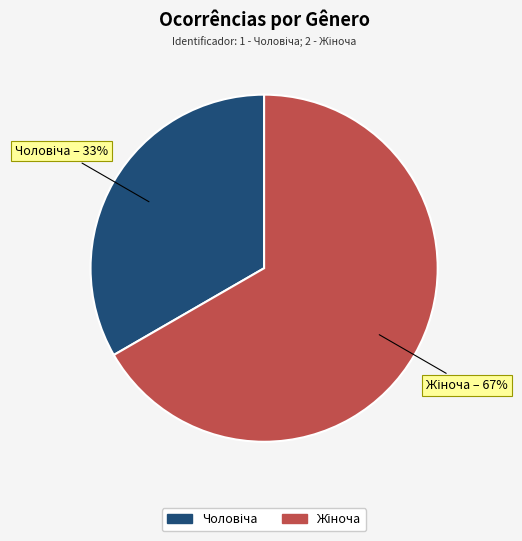

How many segments does this pie chart have?

2